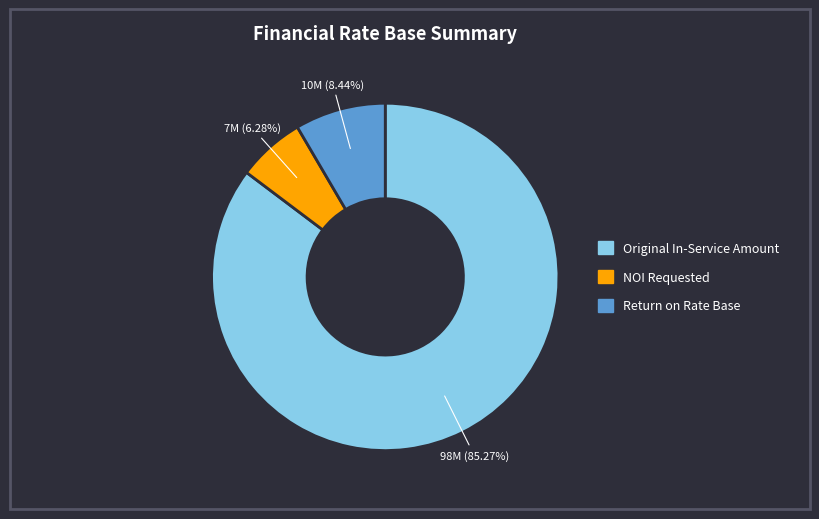

Does any single category account for the majority?

Yes